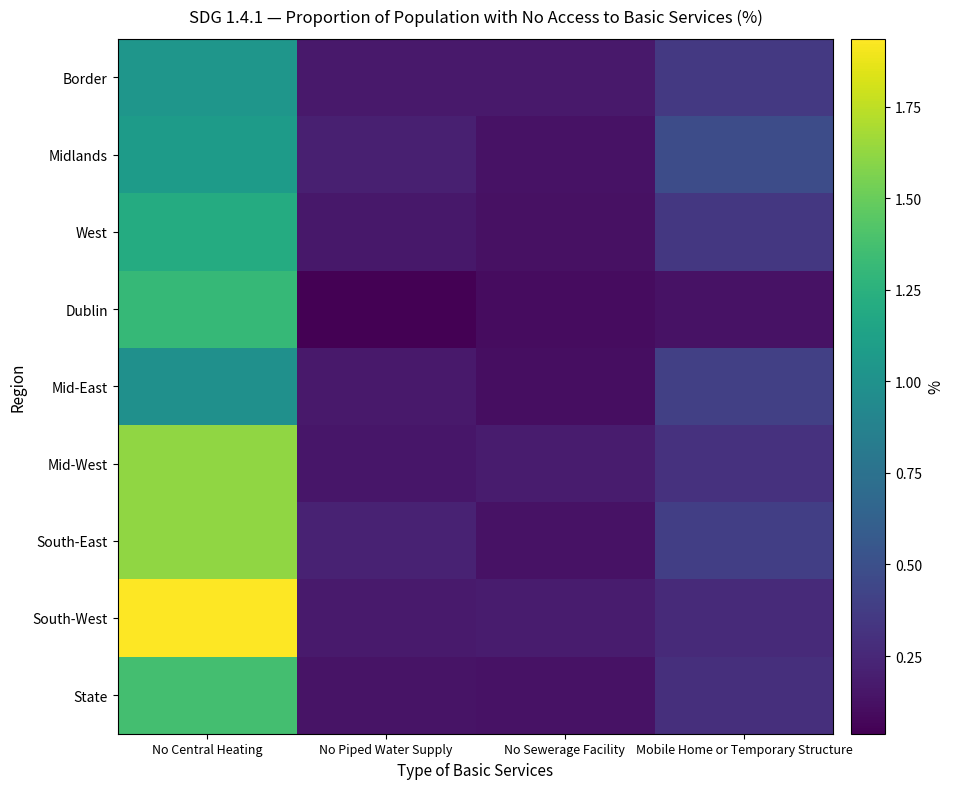

Reading left to right, list all the values displayed in this chart.

Border: No Central Heating=1.0	No Piped Water Supply=0.2	No Sewerage Facility=0.2	Mobile Home or Temporary Structure=0.4
Midlands: No Central Heating=1.1	No Piped Water Supply=0.2	No Sewerage Facility=0.1	Mobile Home or Temporary Structure=0.5
West: No Central Heating=1.2	No Piped Water Supply=0.2	No Sewerage Facility=0.1	Mobile Home or Temporary Structure=0.3
Dublin: No Central Heating=1.3	No Piped Water Supply=0.0	No Sewerage Facility=0.1	Mobile Home or Temporary Structure=0.1
Mid-East: No Central Heating=1.0	No Piped Water Supply=0.2	No Sewerage Facility=0.1	Mobile Home or Temporary Structure=0.4
Mid-West: No Central Heating=1.6	No Piped Water Supply=0.2	No Sewerage Facility=0.2	Mobile Home or Temporary Structure=0.3
South-East: No Central Heating=1.6	No Piped Water Supply=0.2	No Sewerage Facility=0.1	Mobile Home or Temporary Structure=0.4
South-West: No Central Heating=1.9	No Piped Water Supply=0.2	No Sewerage Facility=0.2	Mobile Home or Temporary Structure=0.3
State: No Central Heating=1.4	No Piped Water Supply=0.1	No Sewerage Facility=0.1	Mobile Home or Temporary Structure=0.3